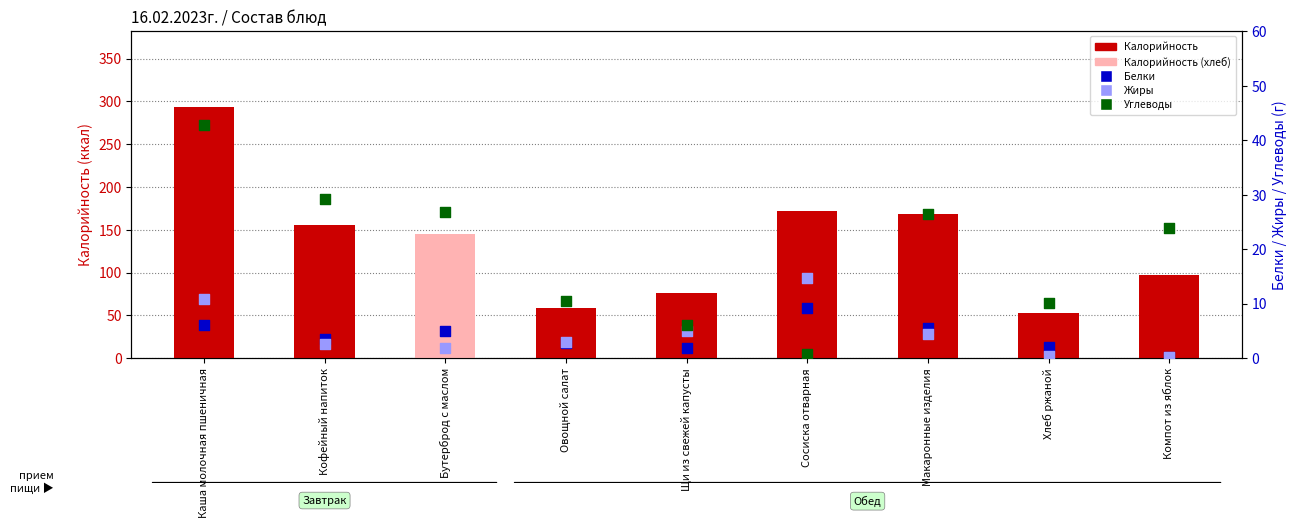

Which series has the largest total across all categories?

Калорийность